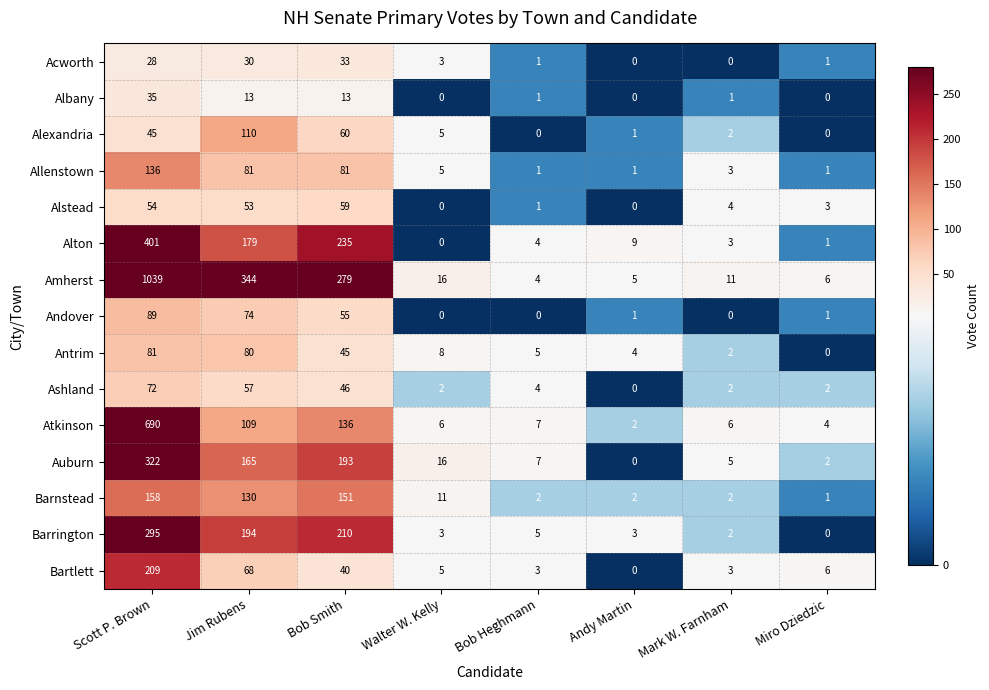

Between Bob Heghmann and Mark W. Farnham, which series saw the biggest shift?

Amherst